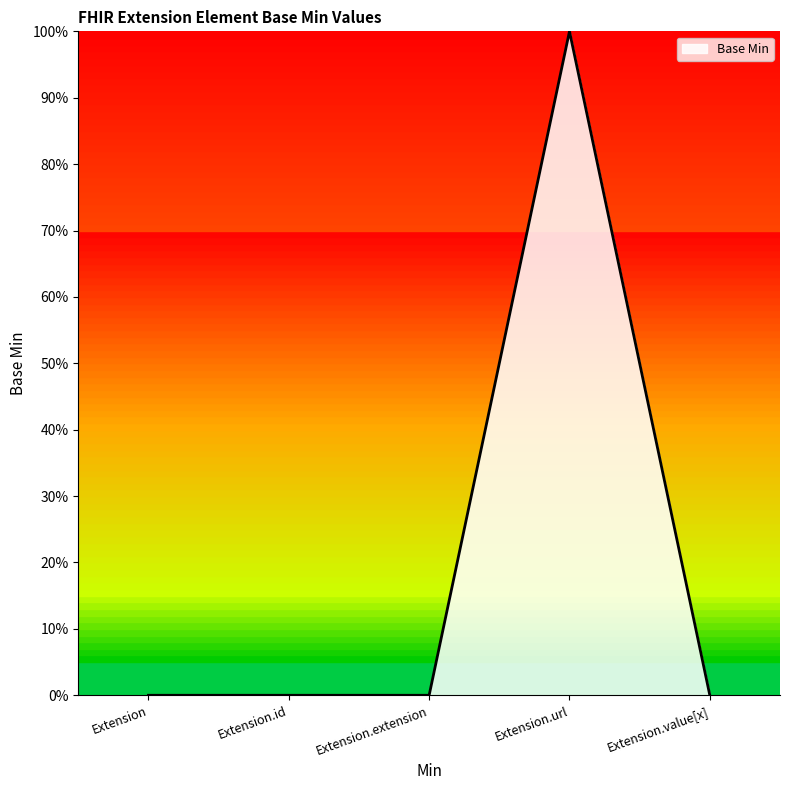

Which has a higher value, Extension.value[x] or Extension.url?

Extension.url